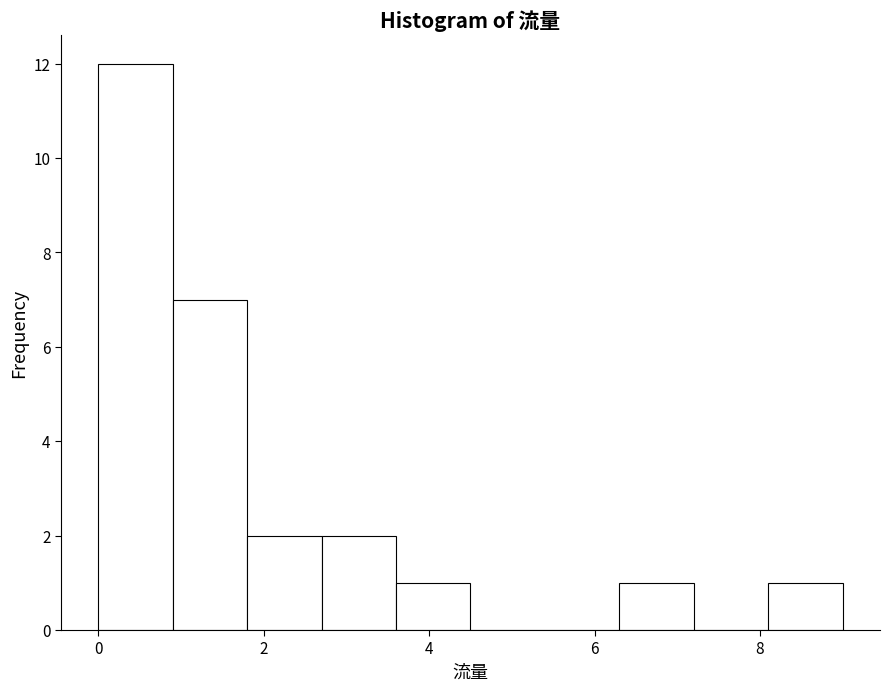

What is the height of the bar covering 3.6 to 4.5 on the x-axis? Neither the bar edges nor the heights are printed on the chart, so give them approximately, as read against the axes.

1